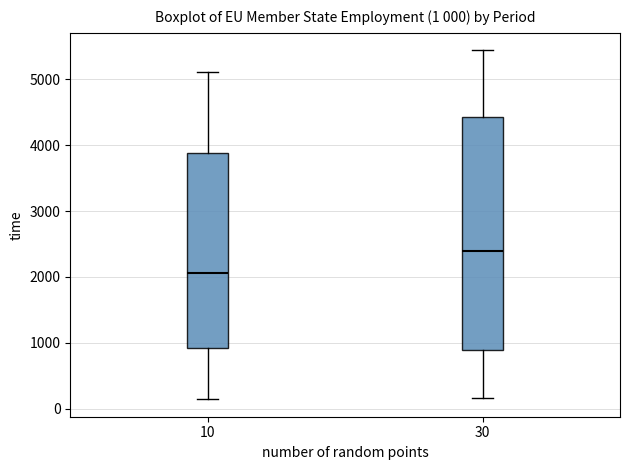

Which box's median line is the lowest?

10